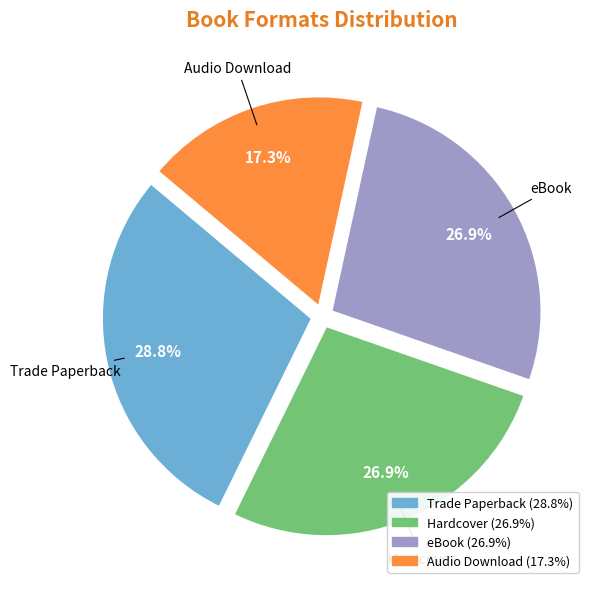

To the nearest percent, what portion does Audio Download represent?

17%